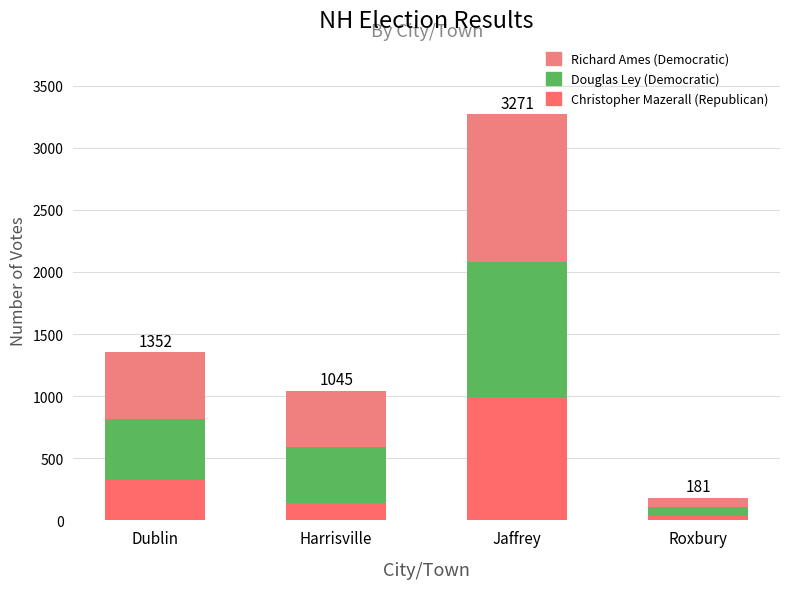

Are the bars grouped side by side (vs. stacked)?

No